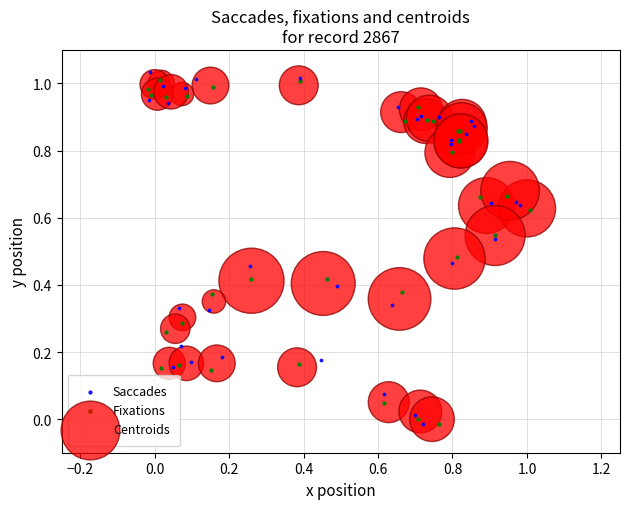

Which series has the largest Y range (max minus min)?

Saccades